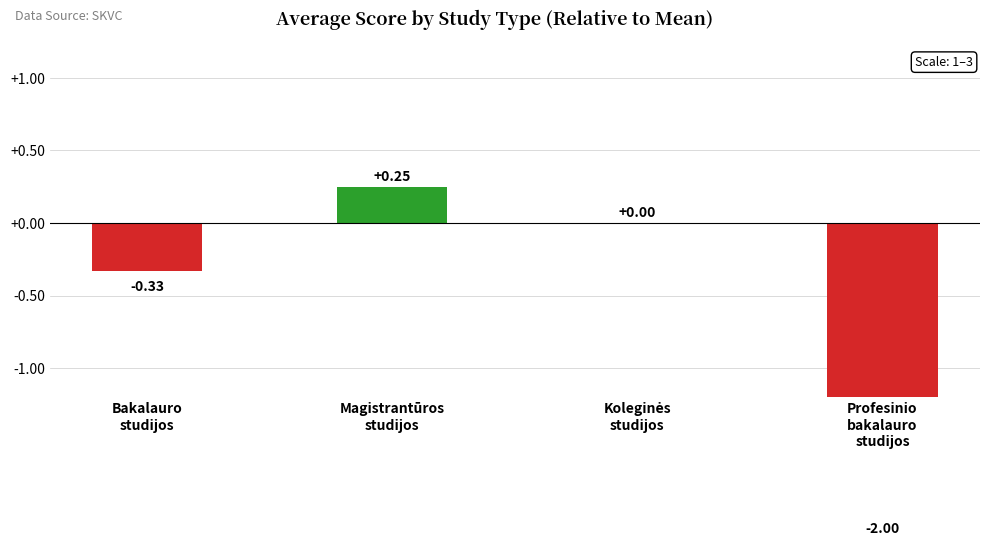

The chart shows a value of 0.2 at Magistrantūros
studijos. True or false?

True